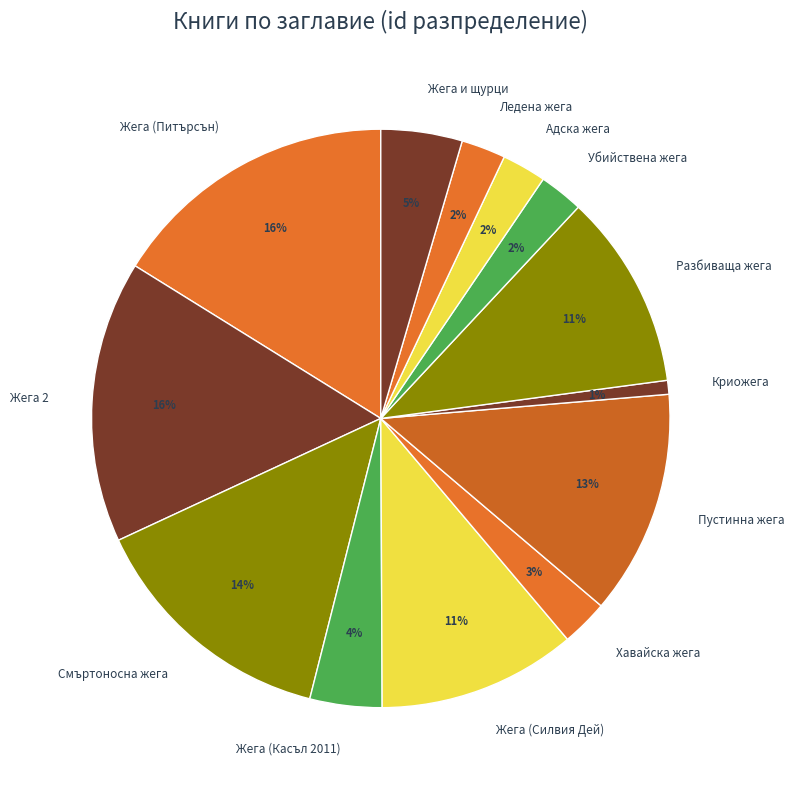

What percentage is the Жега (Силвия Дей) slice, to the nearest percent?

11%